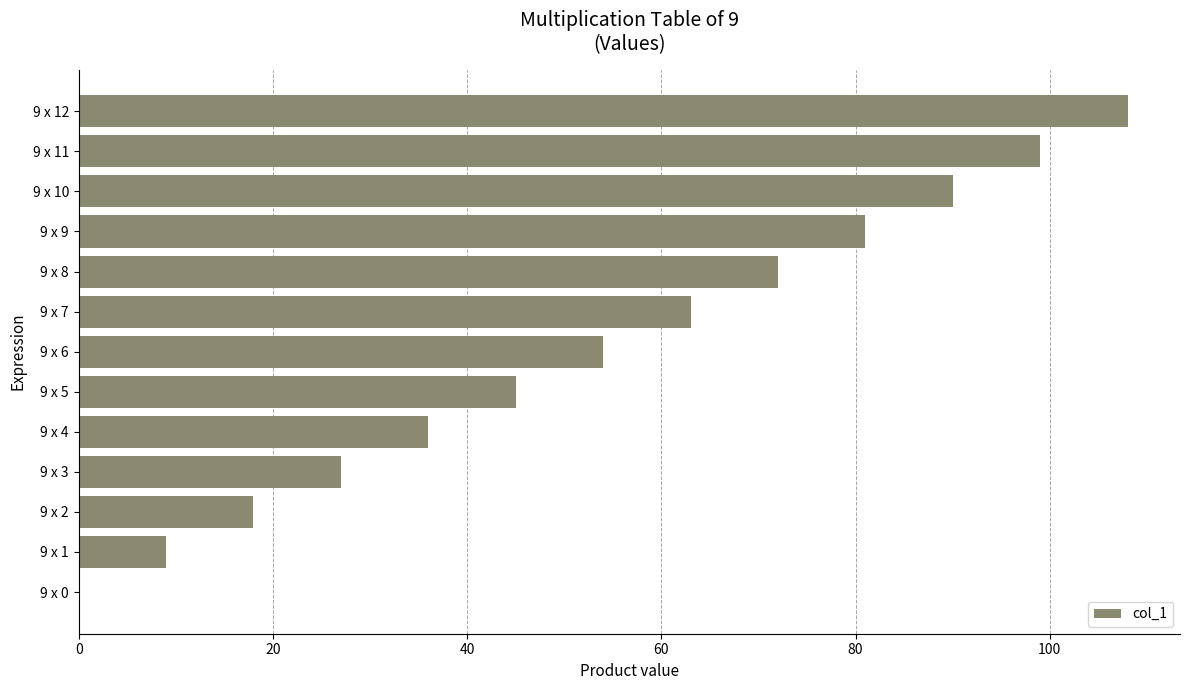

Approximately how many times larger is the value at 9 x 5 compared to 9 x 1?

5.0